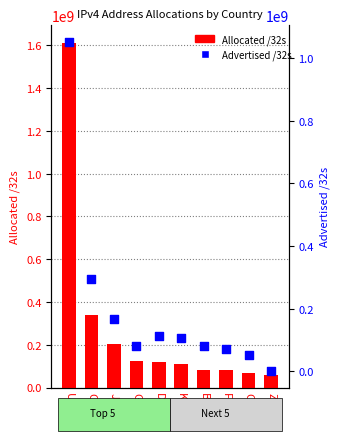

What are all the series names shown in the legend?

Allocated /32s, Advertised /32s